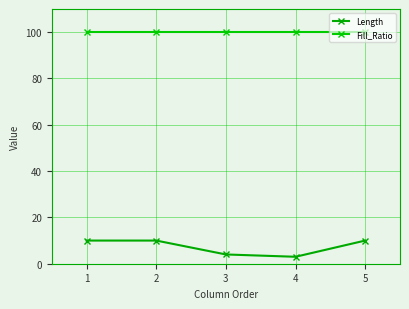

What is the value of the Length point at the 3rd from the left?

4